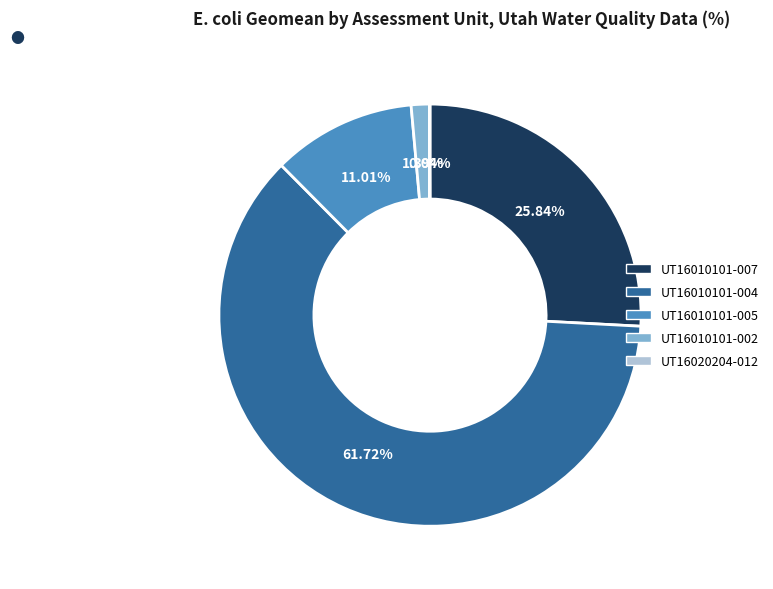

Does UT16010101-007 represent more than half of the total?

No